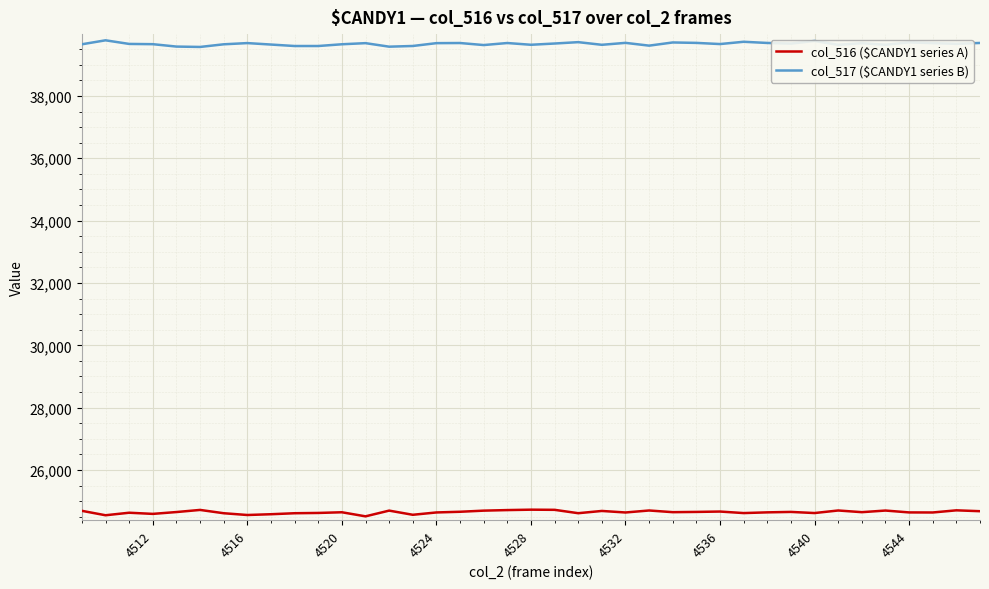

Which series has the largest total across all categories?

col_517 ($CANDY1 series B)